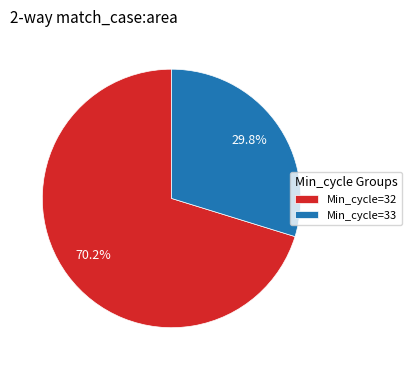

Which category has the biggest portion of the pie?

Min_cycle=32